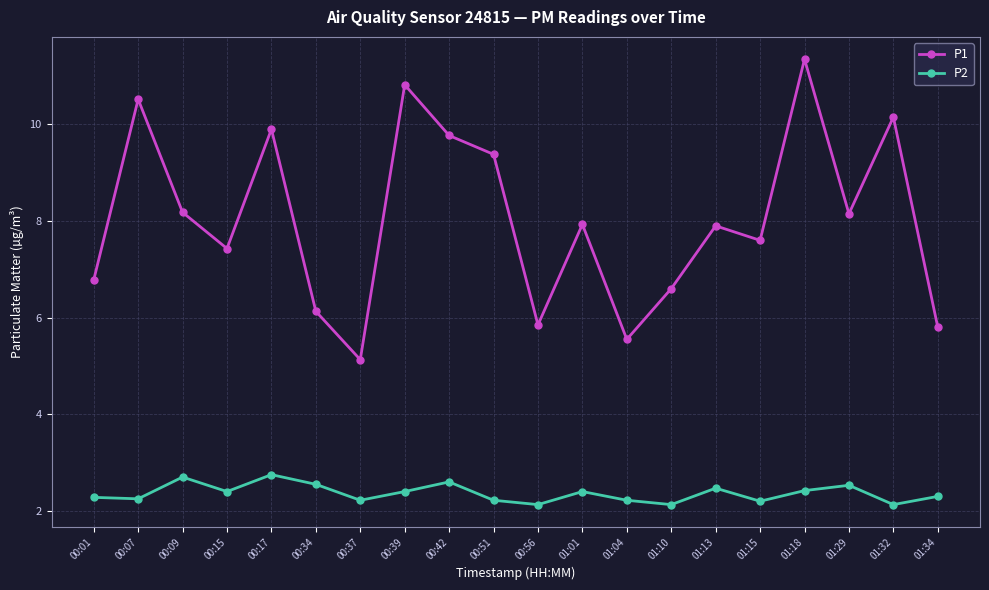

True or false: P2 and P1 cross at least once.

False